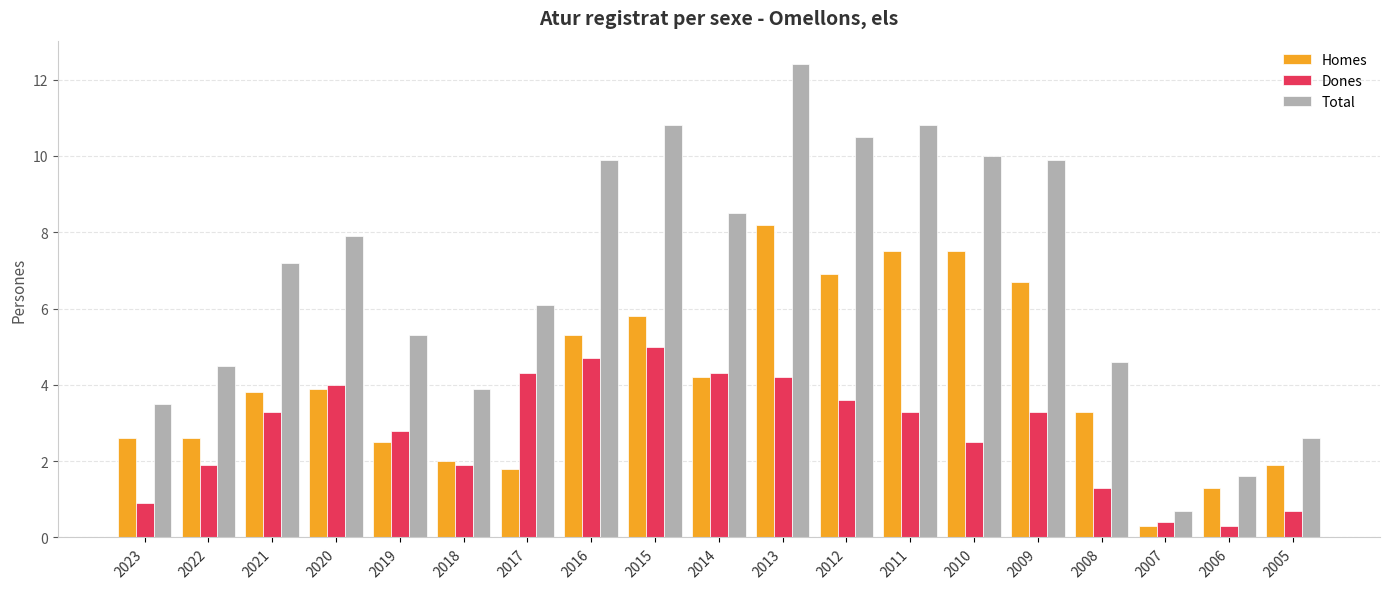

Reading left to right, what are all the values shown in this chart?

Homes: 2.6	2.6	3.8	3.9	2.5	2.0	1.8	5.3	5.8	4.2	8.2	6.9	7.5	7.5	6.7	3.3	0.3	1.3	1.9
Dones: 0.9	1.9	3.3	4.0	2.8	1.9	4.3	4.7	5.0	4.3	4.2	3.6	3.3	2.5	3.3	1.3	0.4	0.3	0.7
Total: 3.5	4.5	7.2	7.9	5.3	3.9	6.1	9.9	10.8	8.5	12.4	10.5	10.8	10.0	9.9	4.6	0.7	1.6	2.6